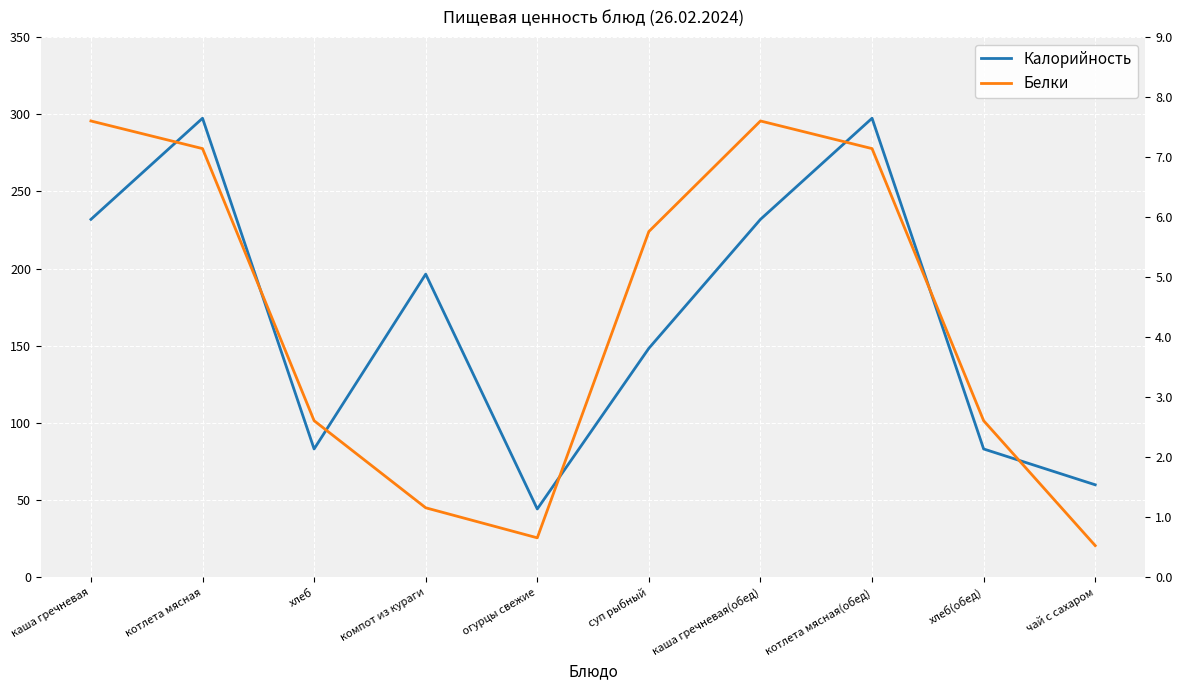

At which category is the sum across all series the highest?

котлета мясная